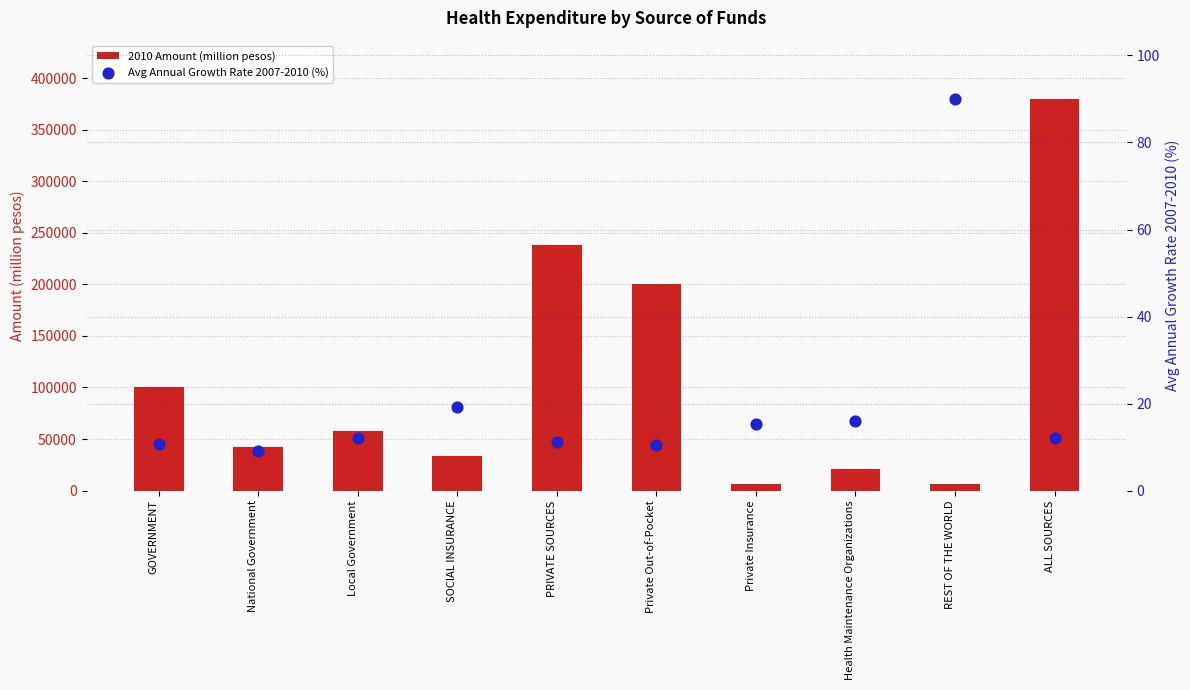

What is the total value across all series at SOCIAL INSURANCE?

33944.3